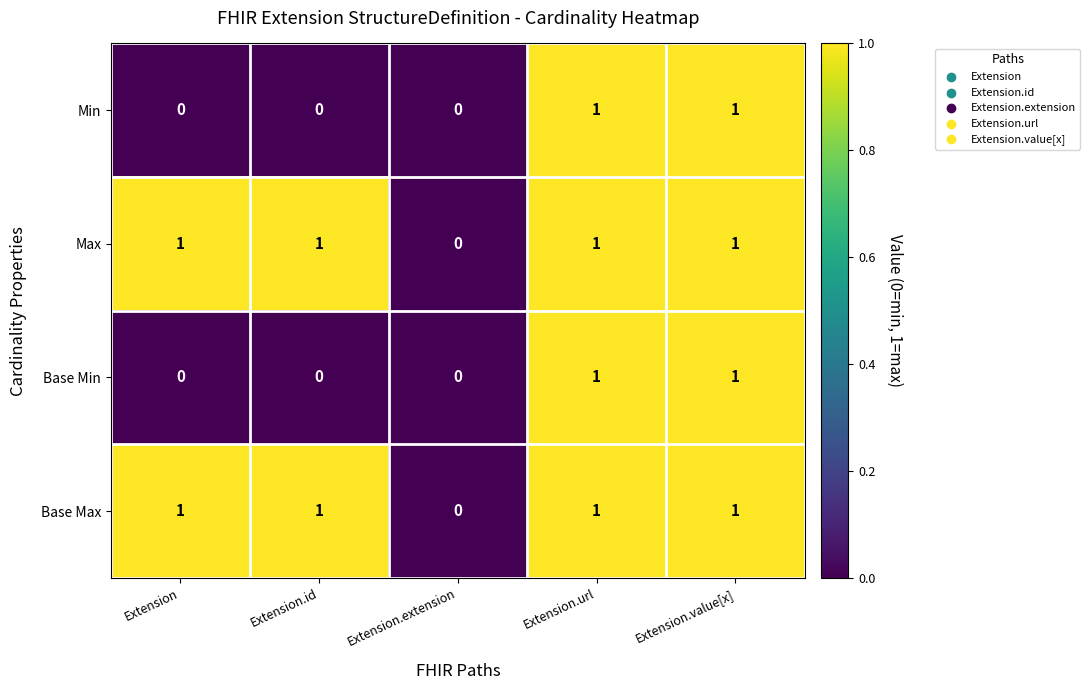

Where is Base Max nearest to the value 0?

Extension.extension